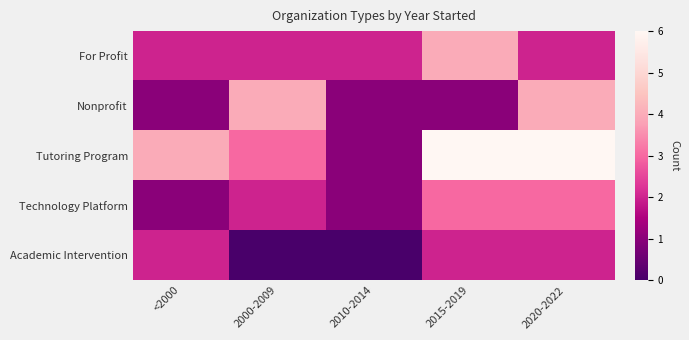

How many data points does each series have?

5